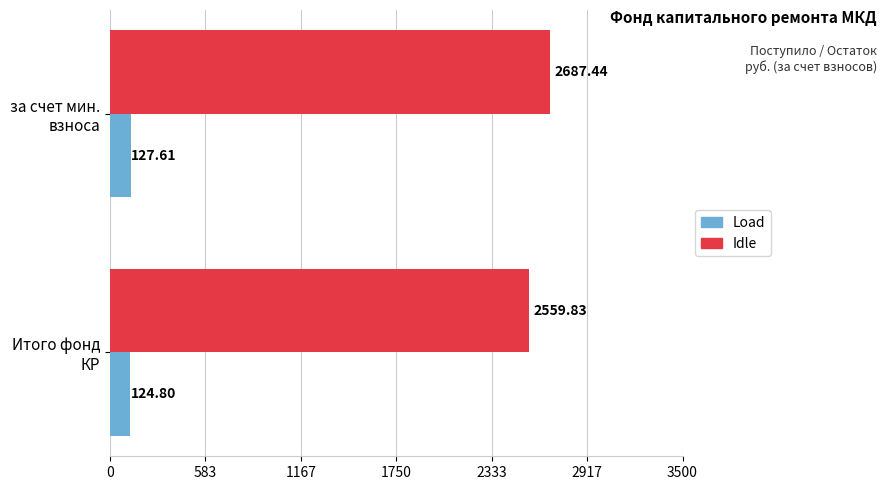

What is the difference between the maximum and minimum values in the Load series?

2.8